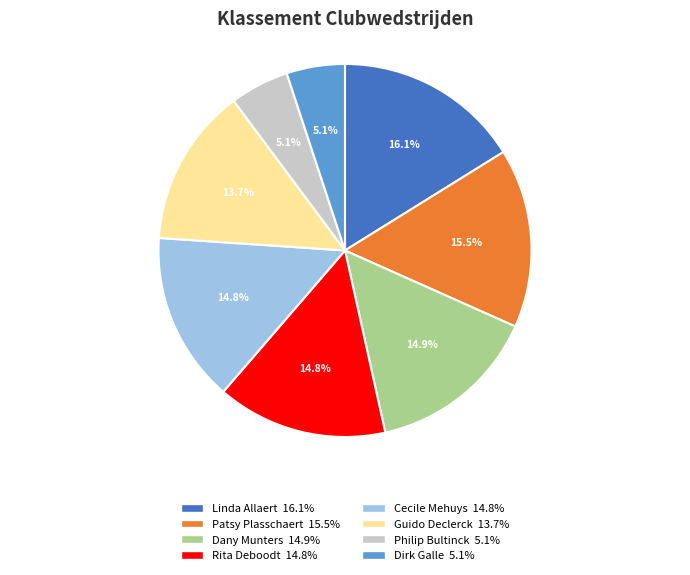

Which category has the biggest portion of the pie?

Linda Allaert